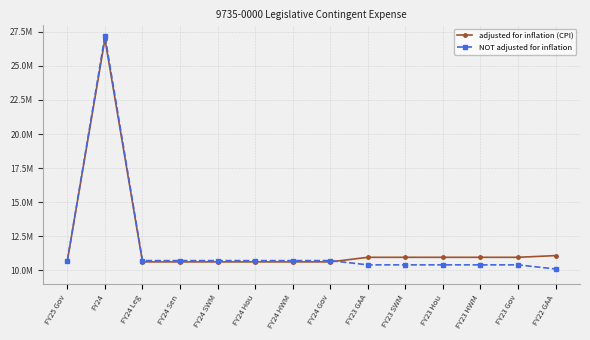

Is this an area chart (filled region under the line)?

No